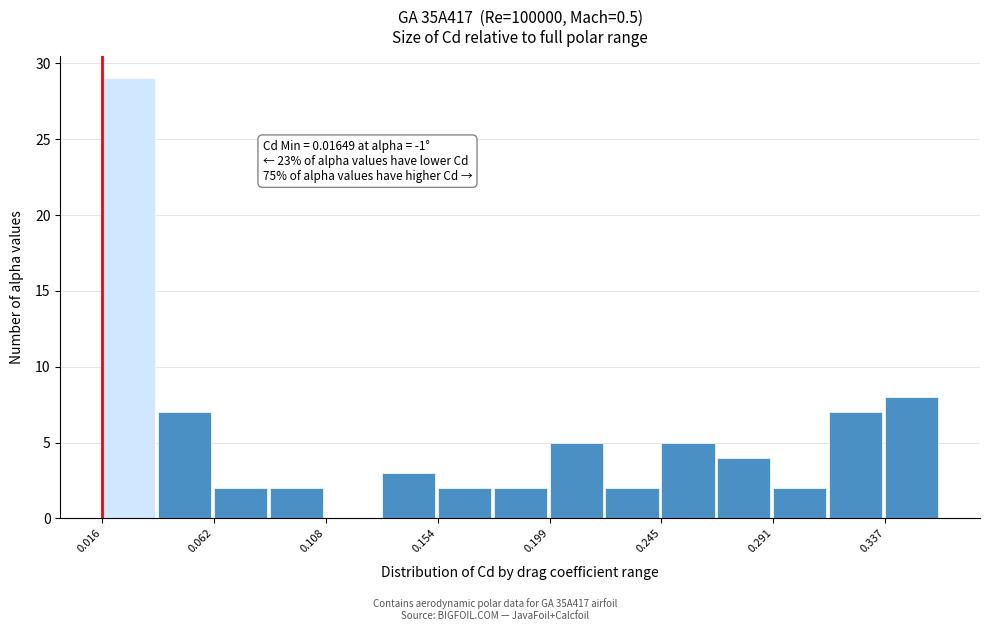

Which range on the x-axis has the tallest bar?

0.015 to 0.040